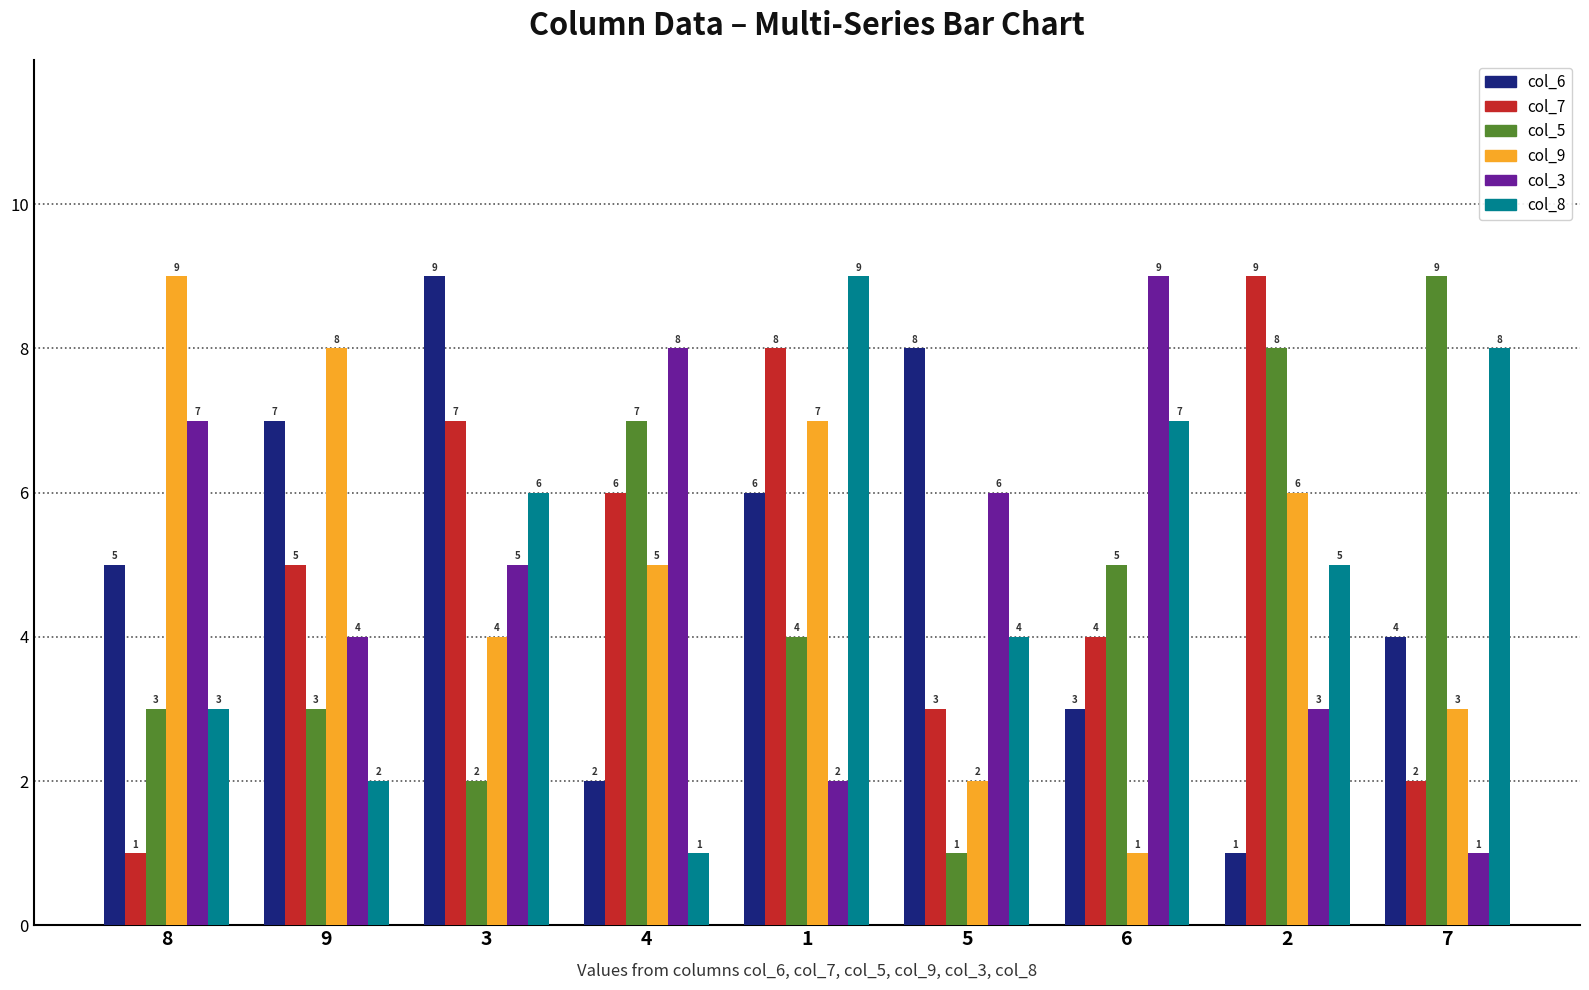

How many distinct data groups are displayed?

6